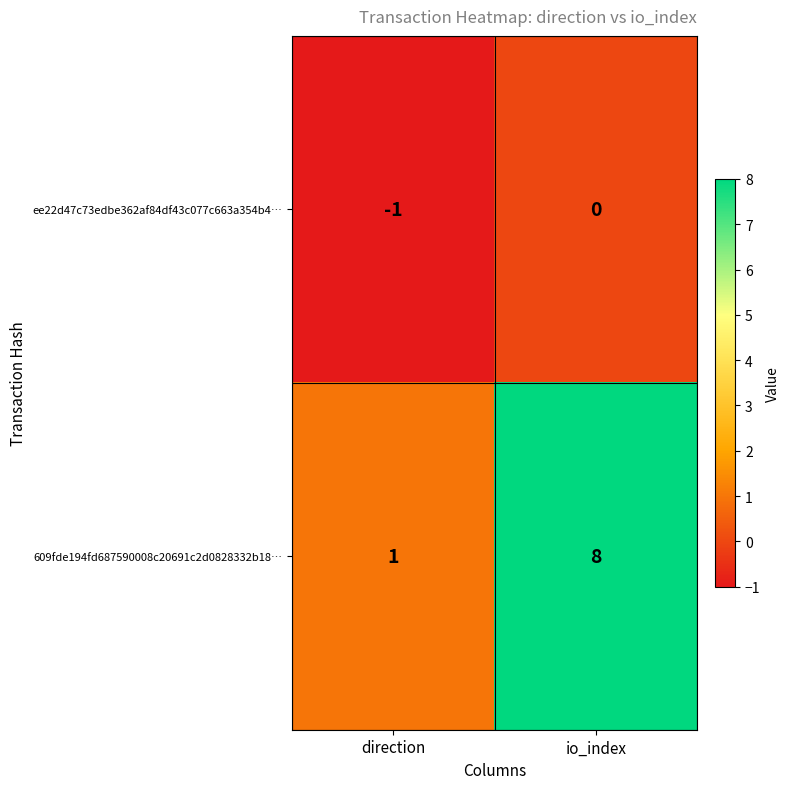

What is the maximum value shown in the chart?

8